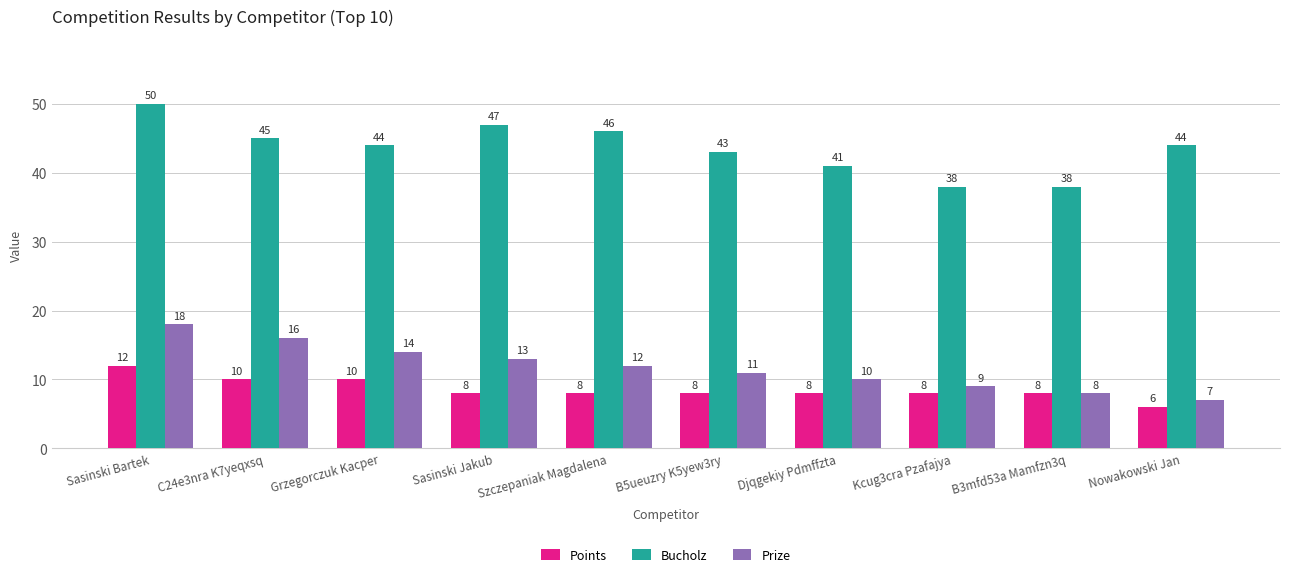

Reading left to right, what are all the values shown in this chart?

Points: Sasinski Bartek=12	C24e3nra K7yeqxsq=10	Grzegorczuk Kacper=10	Sasinski Jakub=8	Szczepaniak Magdalena=8	B5ueuzry K5yew3ry=8	Djqgekiy Pdmffzta=8	Kcug3cra Pzafajya=8	B3mfd53a Mamfzn3q=8	Nowakowski Jan=6
Bucholz: Sasinski Bartek=50	C24e3nra K7yeqxsq=45	Grzegorczuk Kacper=44	Sasinski Jakub=47	Szczepaniak Magdalena=46	B5ueuzry K5yew3ry=43	Djqgekiy Pdmffzta=41	Kcug3cra Pzafajya=38	B3mfd53a Mamfzn3q=38	Nowakowski Jan=44
Prize: Sasinski Bartek=18	C24e3nra K7yeqxsq=16	Grzegorczuk Kacper=14	Sasinski Jakub=13	Szczepaniak Magdalena=12	B5ueuzry K5yew3ry=11	Djqgekiy Pdmffzta=10	Kcug3cra Pzafajya=9	B3mfd53a Mamfzn3q=8	Nowakowski Jan=7